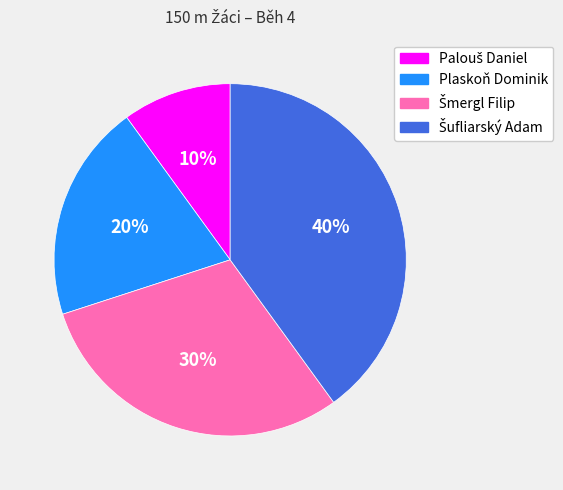

Does any single category account for the majority?

No